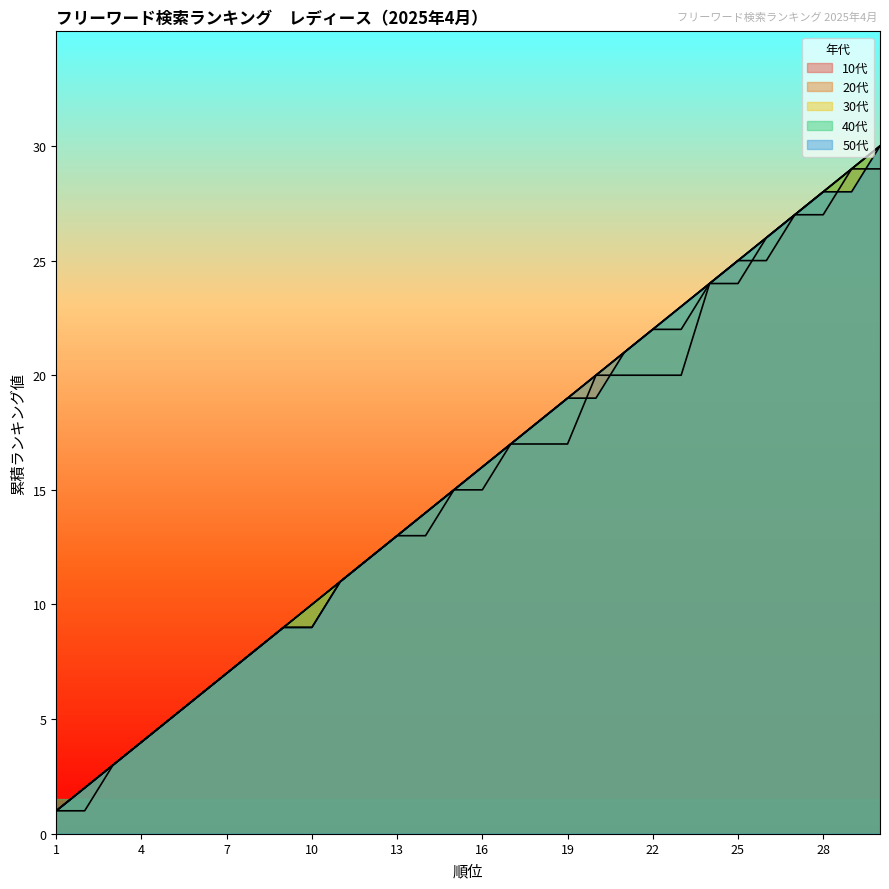

At which category is the sum across all series the highest?

30